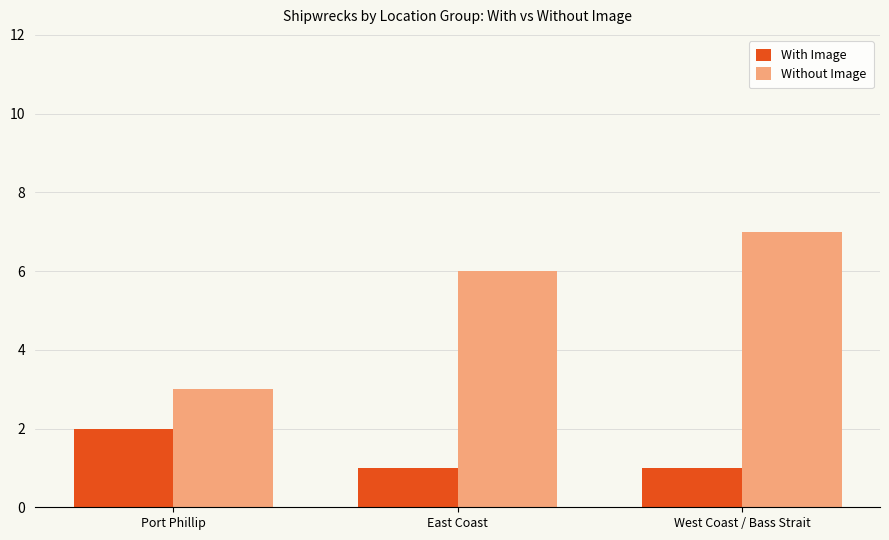

Reading left to right, what are all the values shown in this chart?

With Image: Port Phillip=2	East Coast=1	West Coast / Bass Strait=1
Without Image: Port Phillip=3	East Coast=6	West Coast / Bass Strait=7